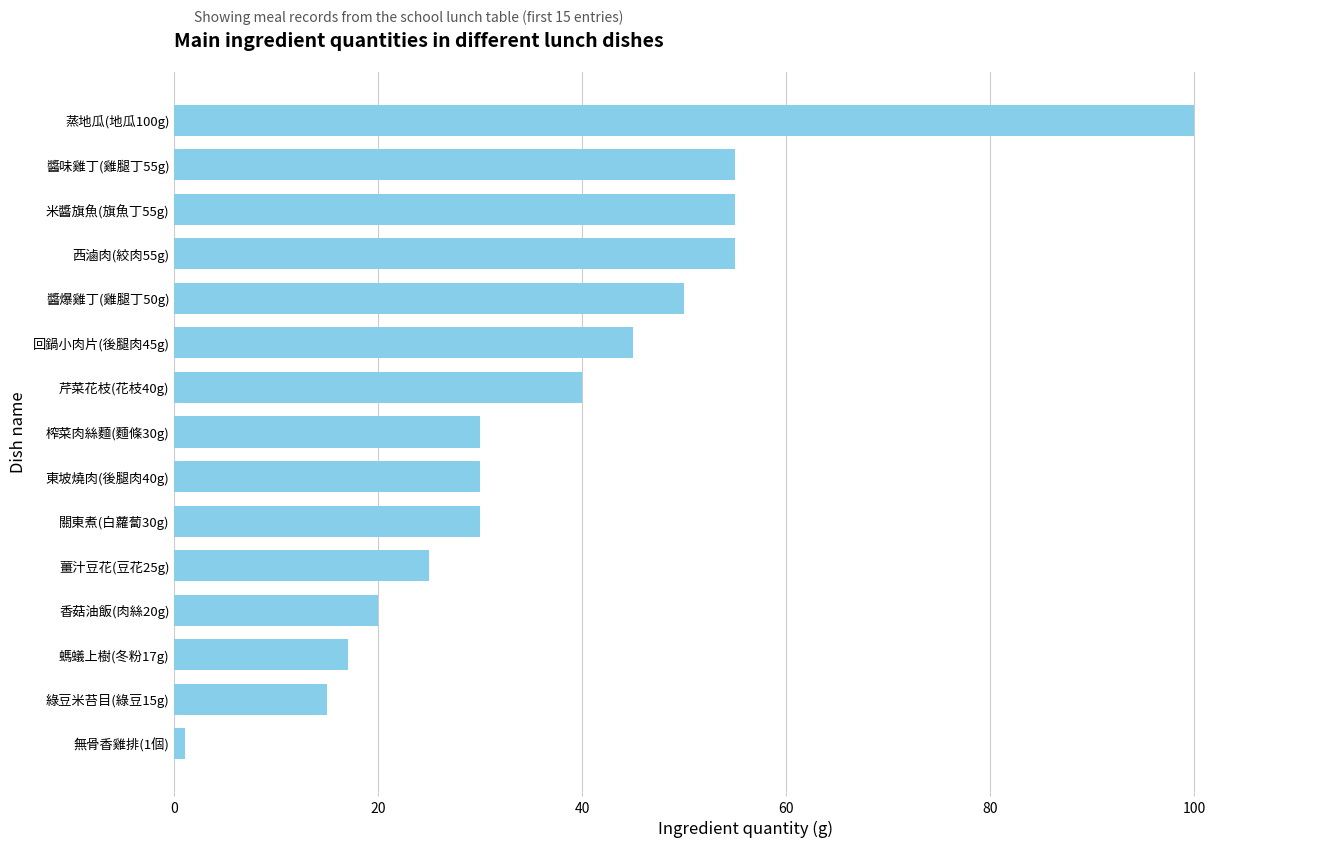

Reading top to bottom, extract all data points from this chart.

蒸地瓜(地瓜100g)=100	醬味雞丁(雞腿丁55g)=55	米醬旗魚(旗魚丁55g)=55	西滷肉(絞肉55g)=55	醬爆雞丁(雞腿丁50g)=50	回鍋小肉片(後腿肉45g)=45	芹菜花枝(花枝40g)=40	榨菜肉絲麵(麵條30g)=30	東坡燒肉(後腿肉40g)=30	關東煮(白蘿蔔30g)=30	薑汁豆花(豆花25g)=25	香菇油飯(肉絲20g)=20	螞蟻上樹(冬粉17g)=17	綠豆米苔目(綠豆15g)=15	無骨香雞排(1個)=1